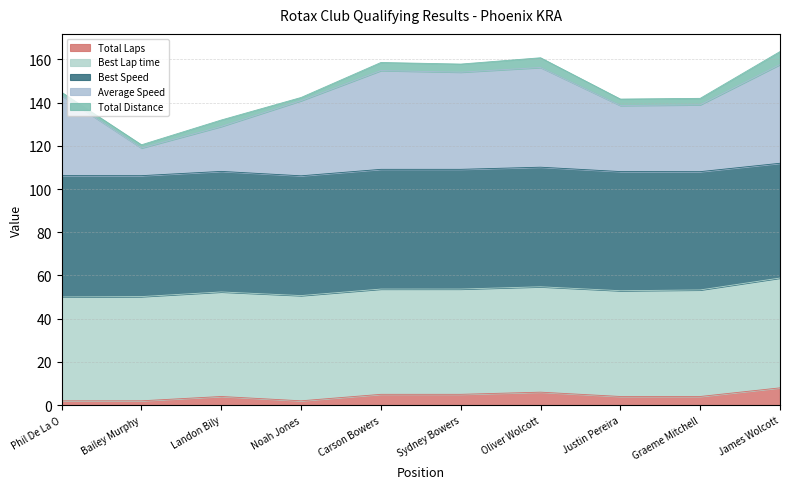

Read the Total Laps value at Carson Bowers.

5.0